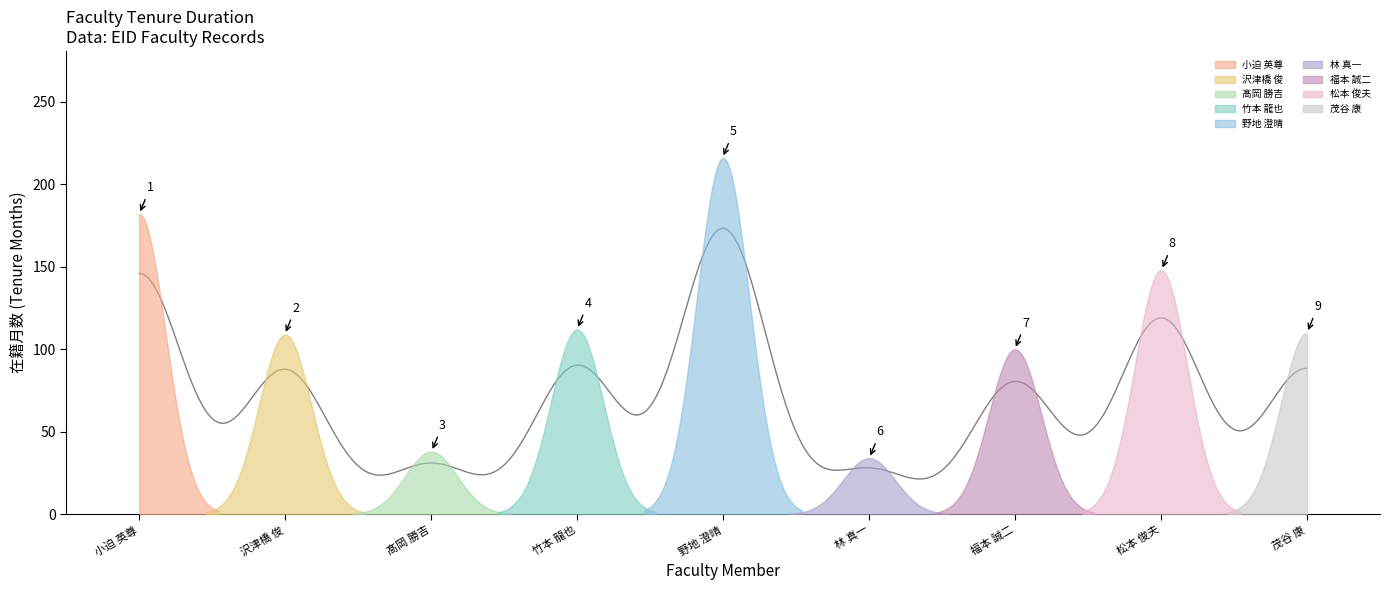

Does the chart display data point markers on the line(s)?

No